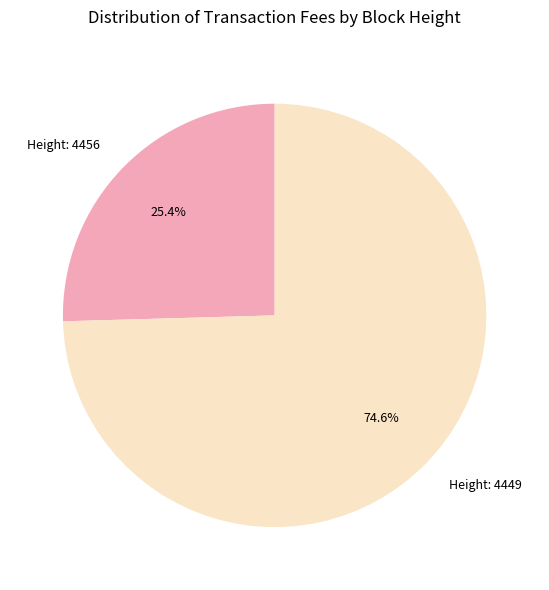

Which has a higher value, Height: 4456 or Height: 4449?

Height: 4449